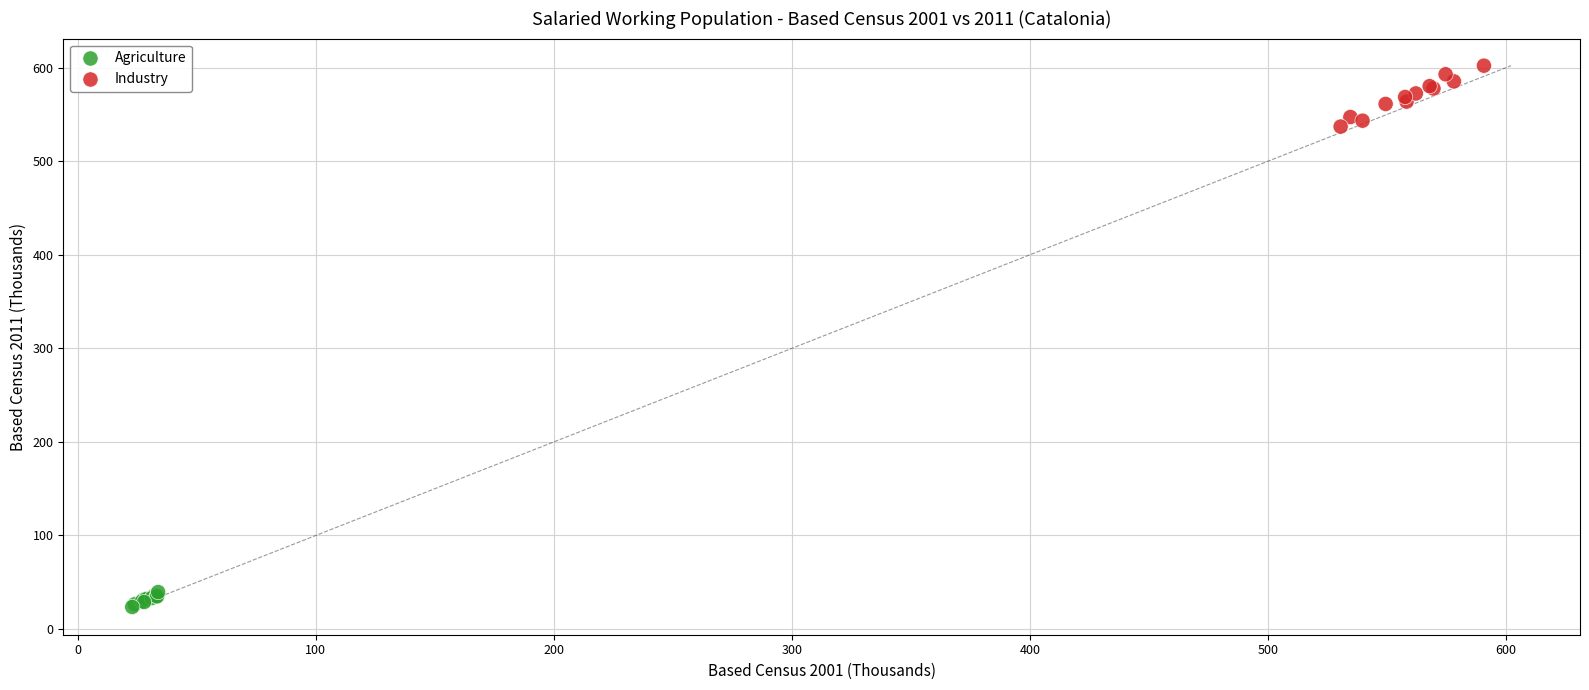

Which series reaches the maximum Y coordinate?

Industry